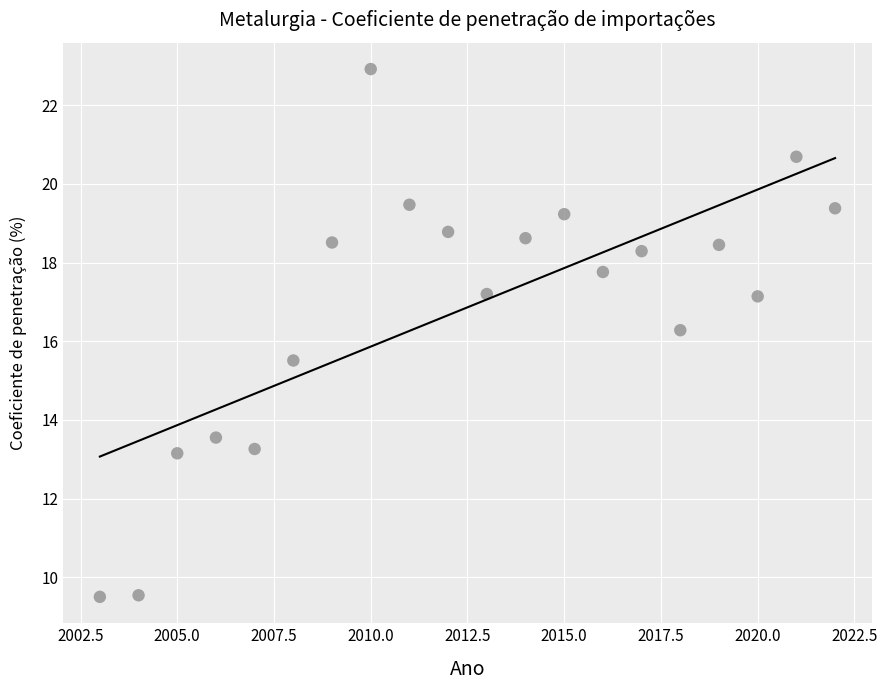

What Y value in the scatter plot is closest to 16?

16.3